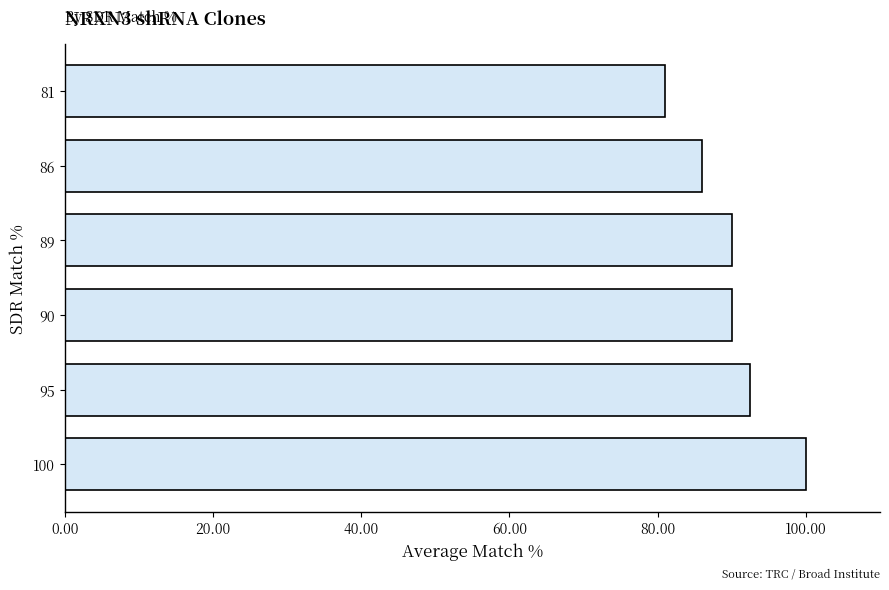

How many bars are there in total?

6